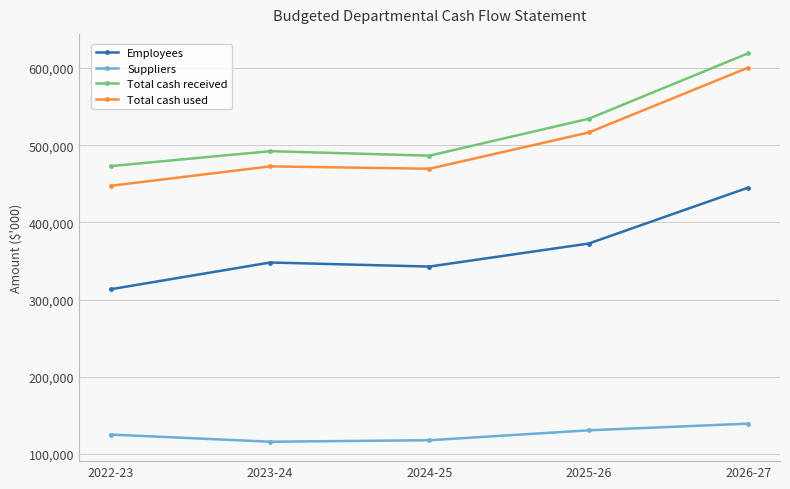

True or false: Employees and Suppliers cross at least once.

False